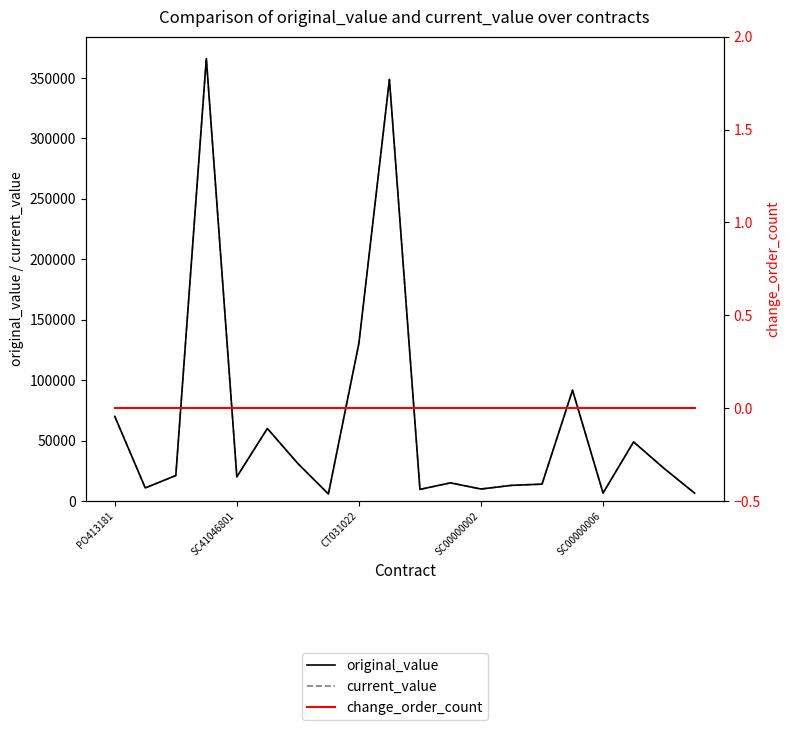

What is the maximum value for original_value?

366037.7